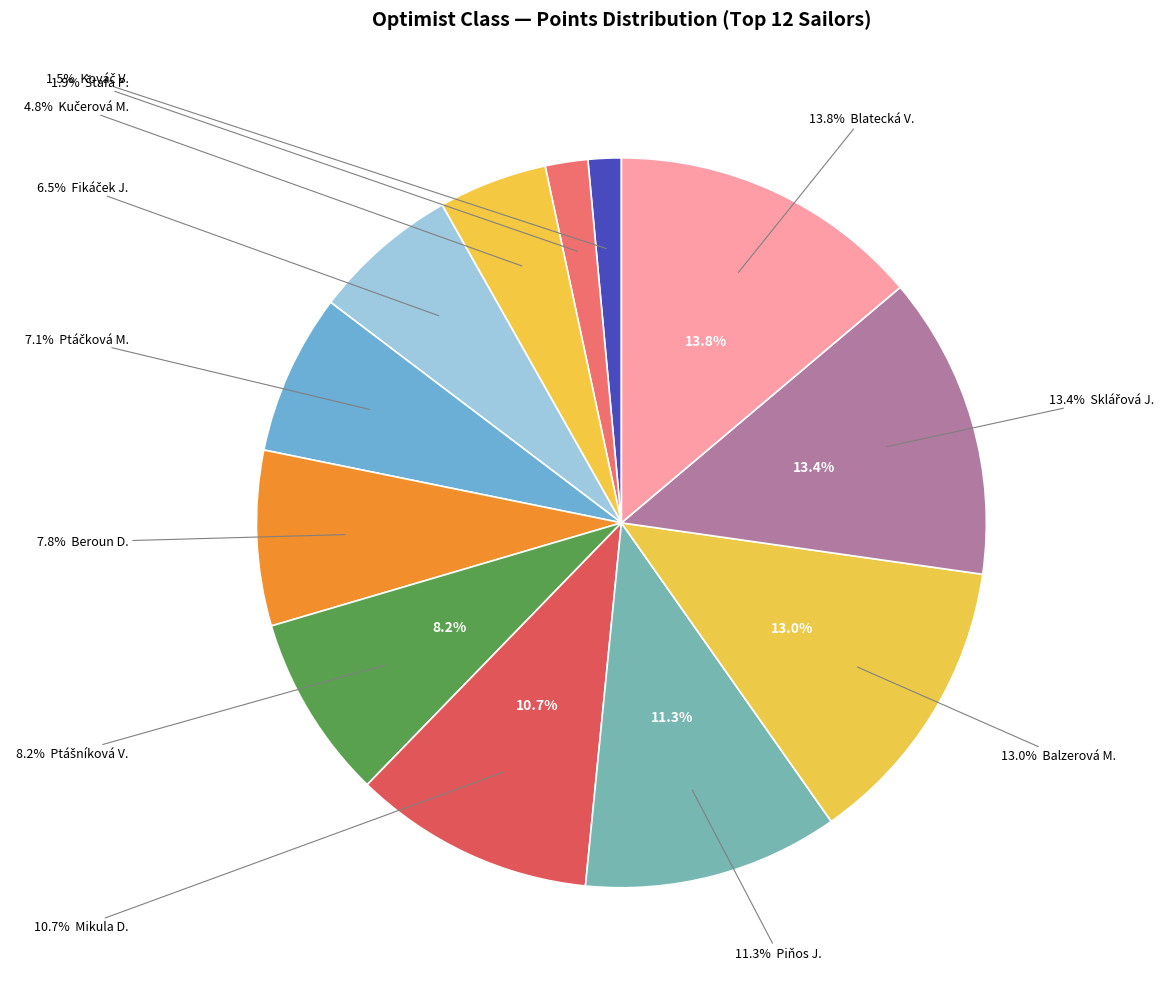

Is the sum of Štafa Patrick
(2010) and Kováč Vladimír
(2010) greater than half?

No